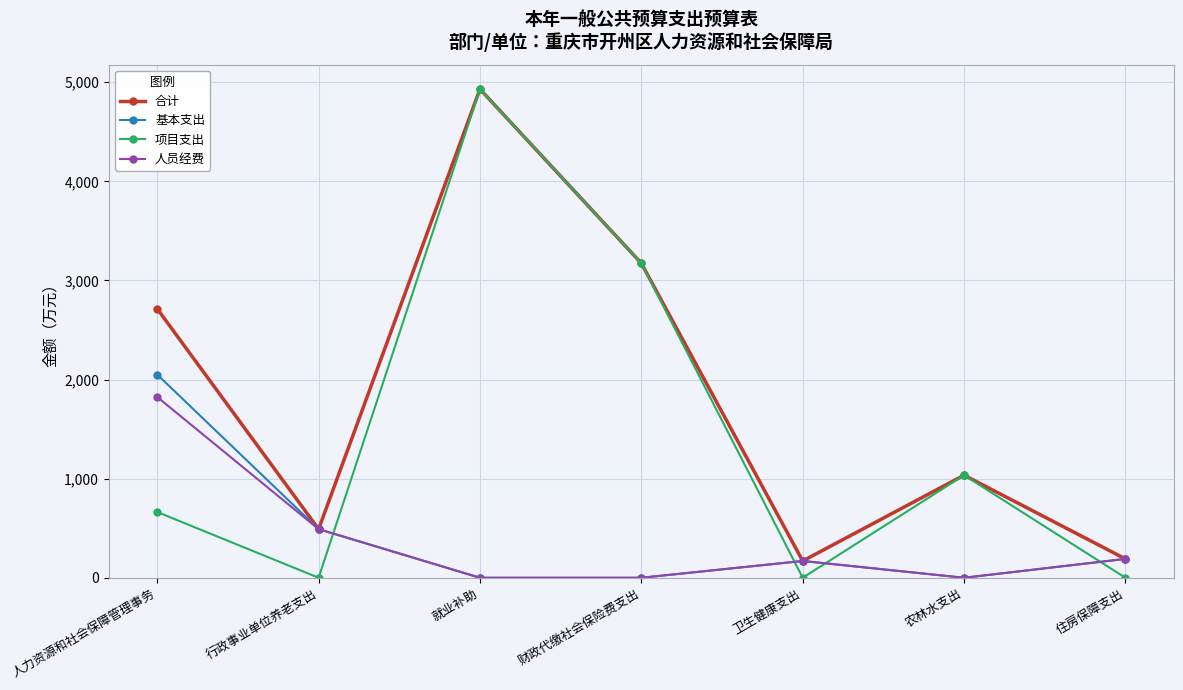

True or false: 基本支出 has more than 2 points higher than both neighbors.

False